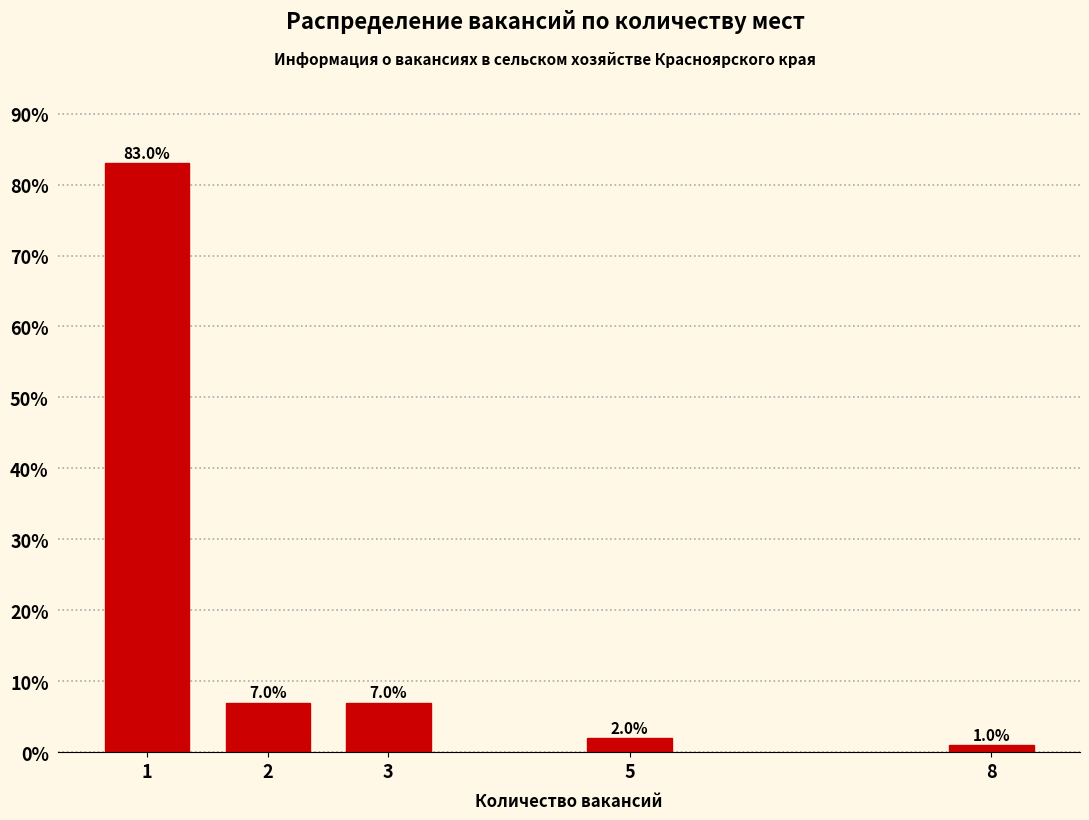

Reading left to right, list all the values displayed in this chart.

1=83.0	2=7.0	3=7.0	5=2.0	8=1.0